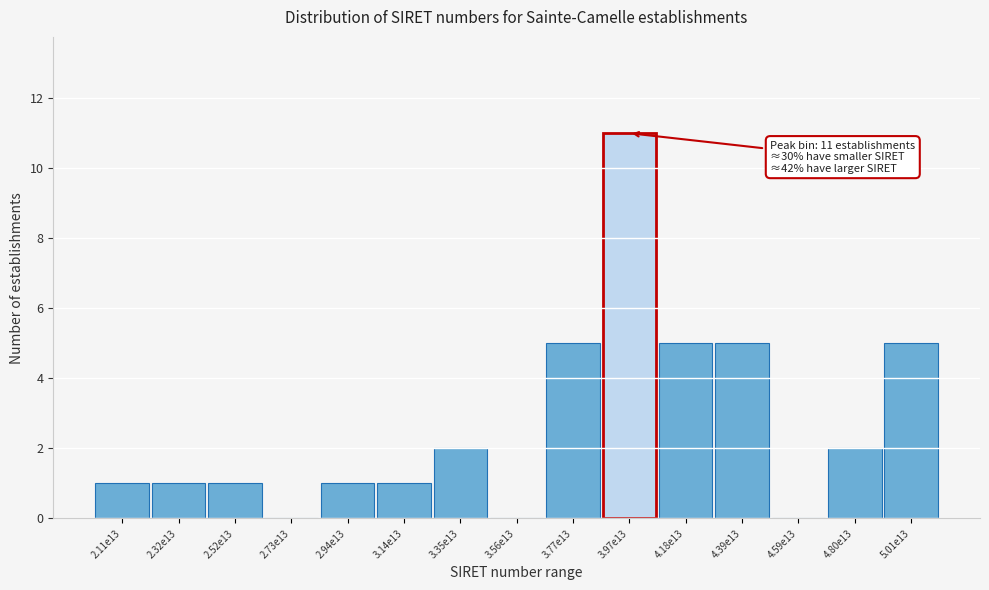

Reading right to left, list all the values displayed in this chart.

5.01e13=5	4.80e13=2	4.59e13=0	4.39e13=5	4.18e13=5	3.97e13=11	3.77e13=5	3.56e13=0	3.35e13=2	3.14e13=1	2.94e13=1	2.73e13=0	2.52e13=1	2.32e13=1	2.11e13=1